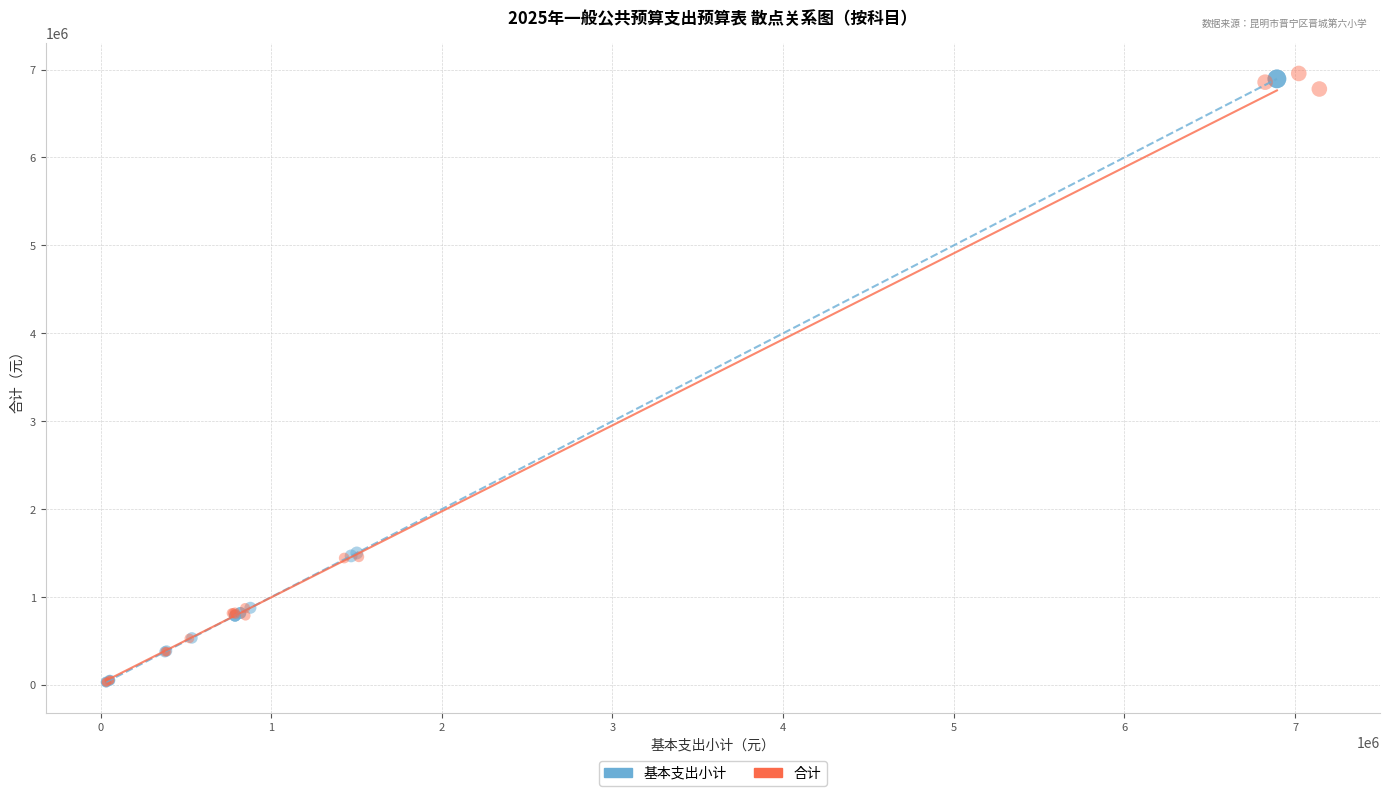

Which series has the widest spread of Y values?

合计